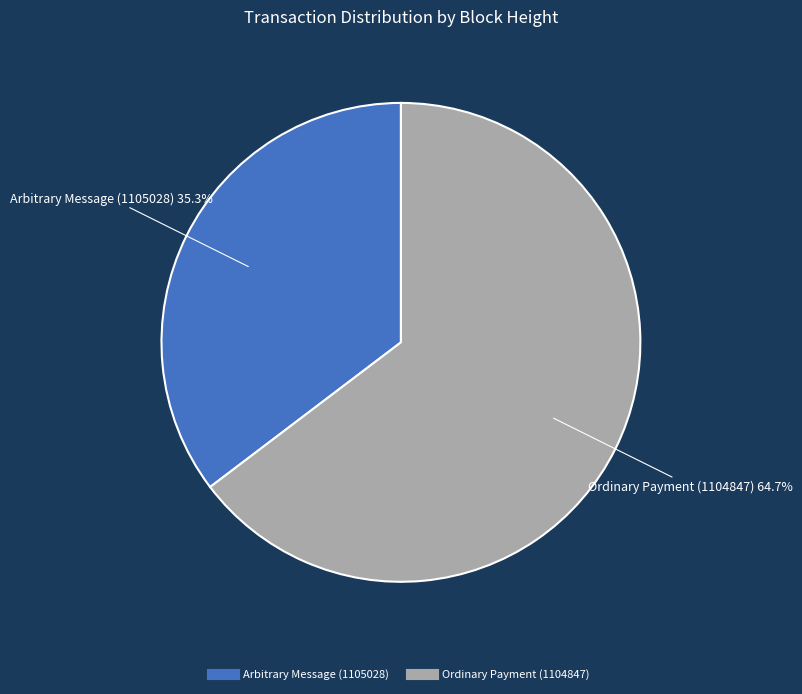

To the nearest percent, what is the difference between the largest and smallest slice percentages?

29%